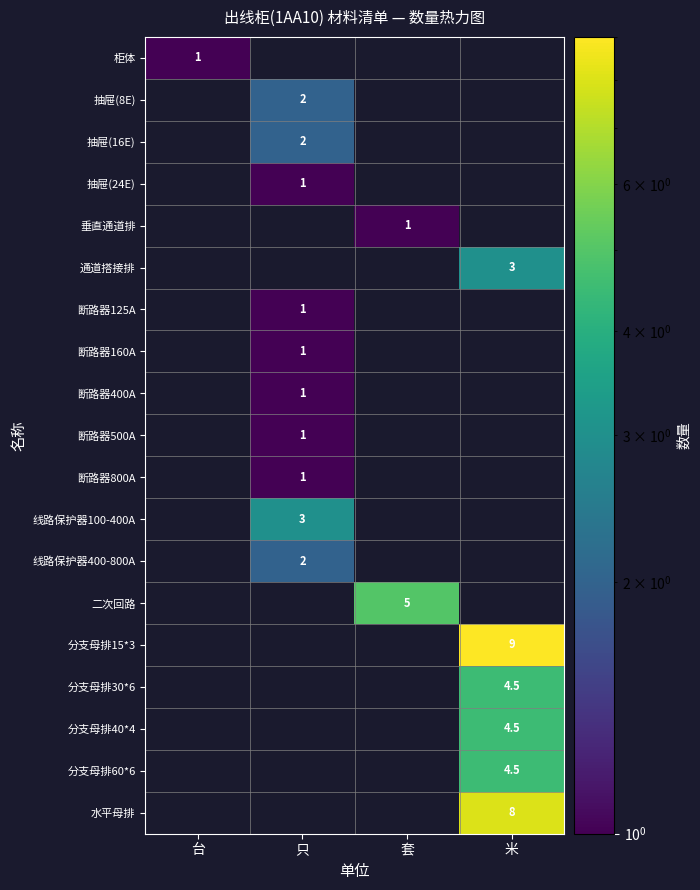

The value of 断路器800A at 只 is 1.0. True or false?

True